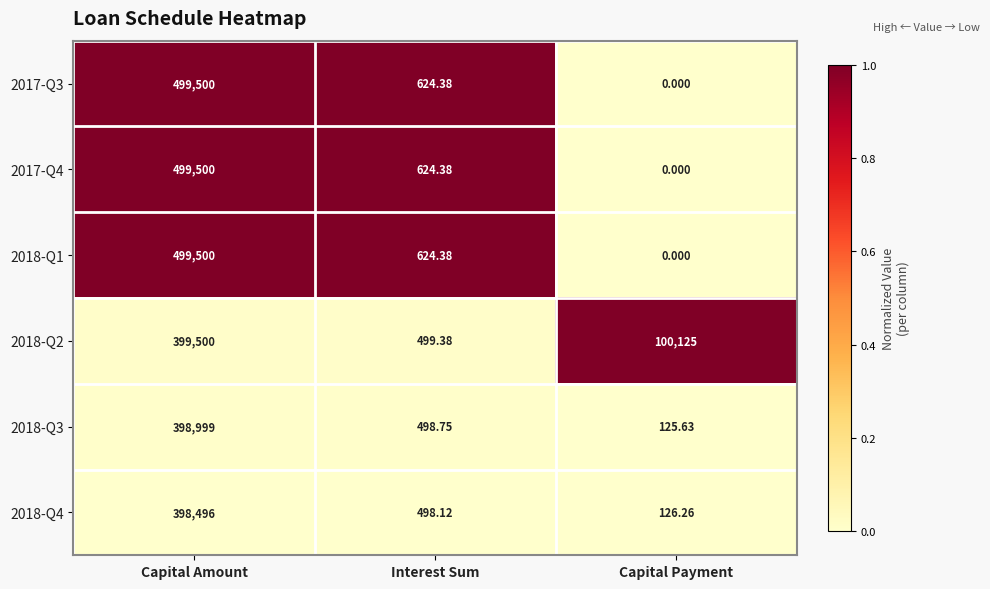

Is the value of 2018-Q1 at Capital Amount greater than the value of 2017-Q3 at Interest Sum?

Yes